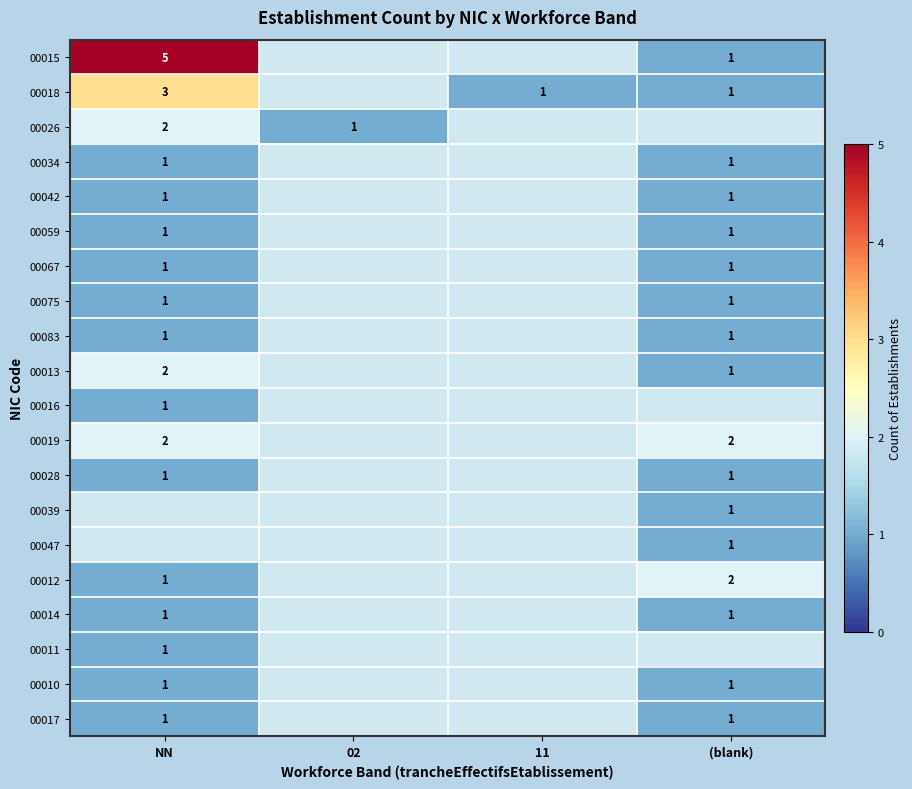

At how many categories does at least one series exceed 1?

2